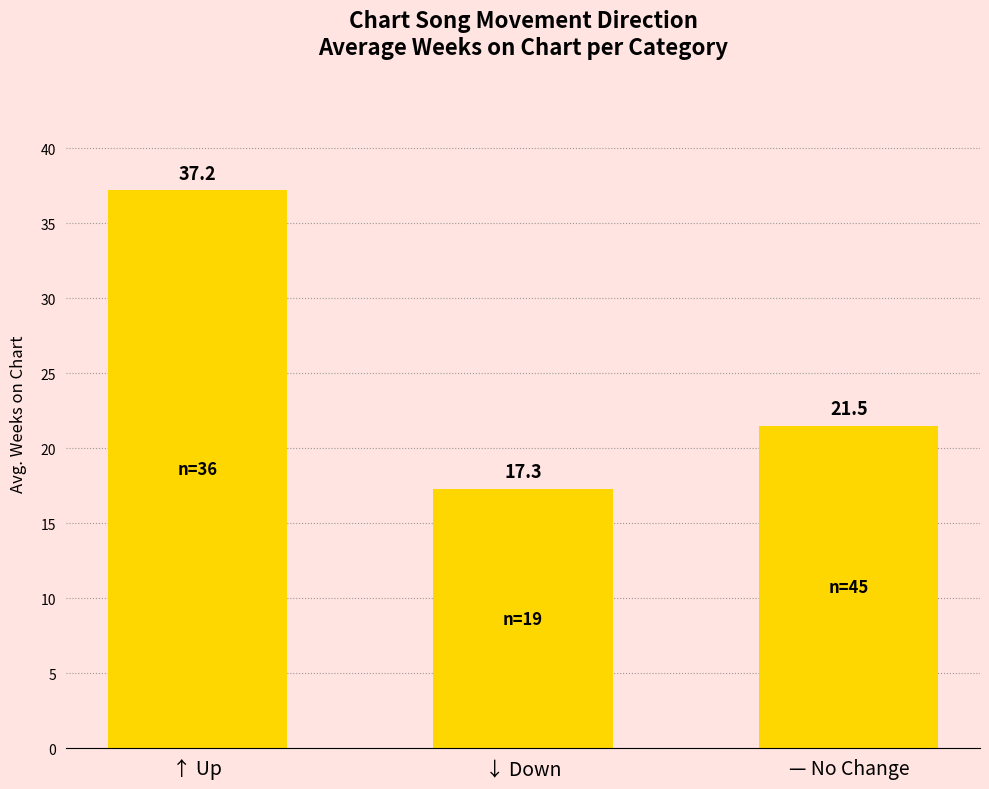

What is the minimum value shown in the chart?

17.3